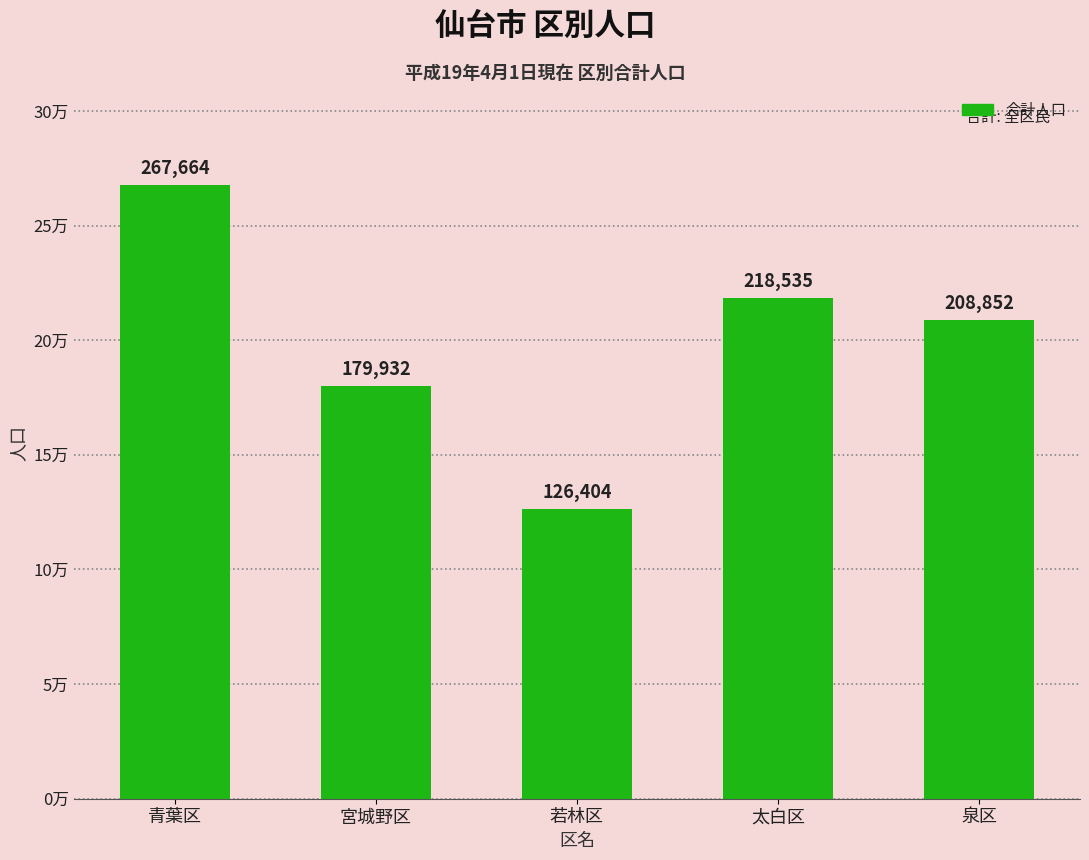

What is the label of the 1st bar from the left?

青葉区